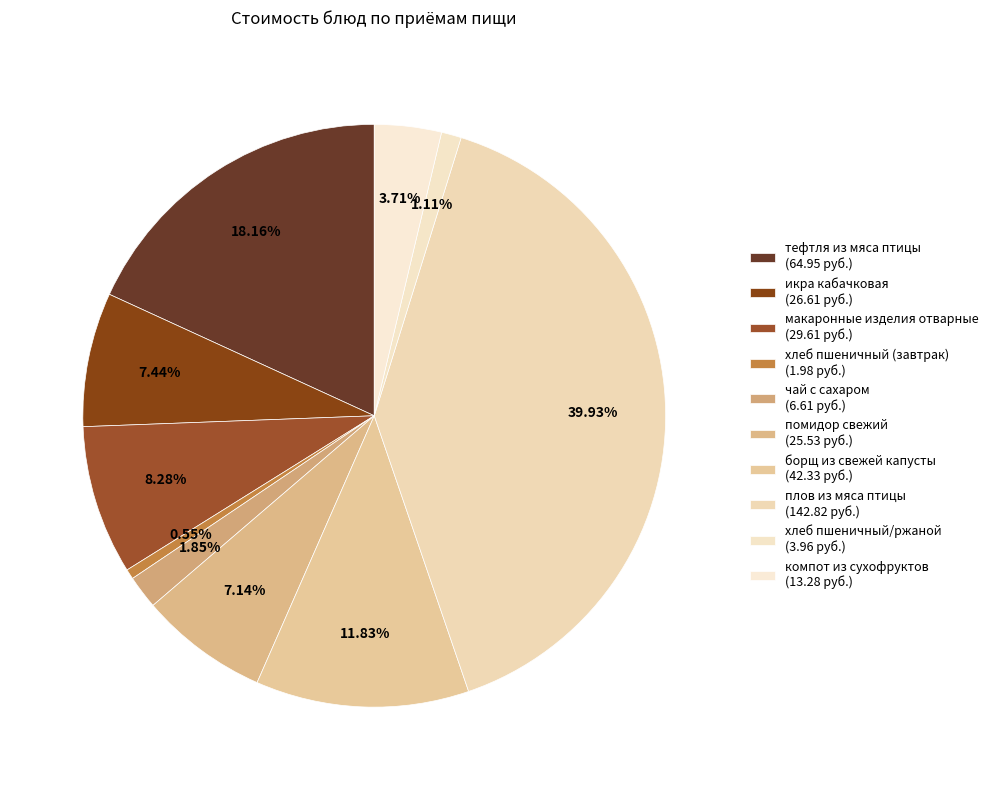

Is плов из мяса птицы the majority of the pie?

No